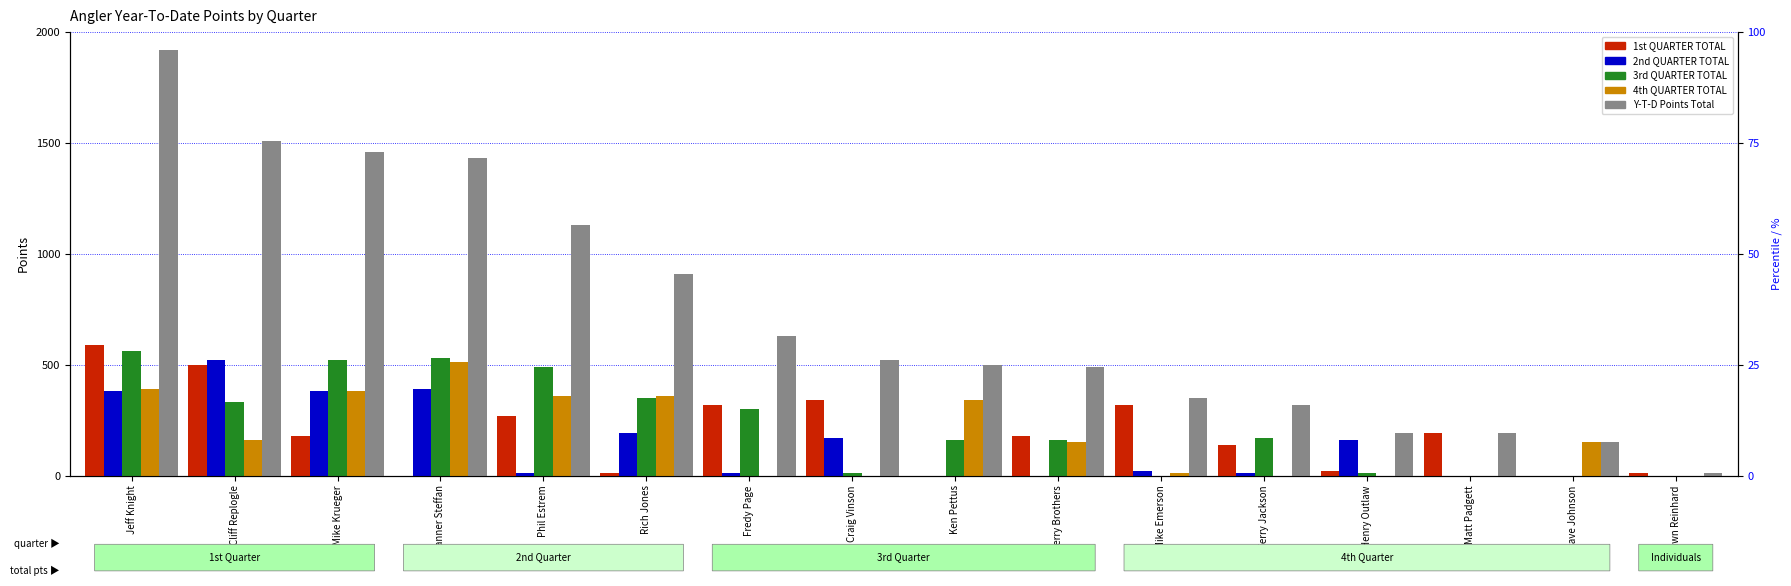

How many bars are there in total?

80